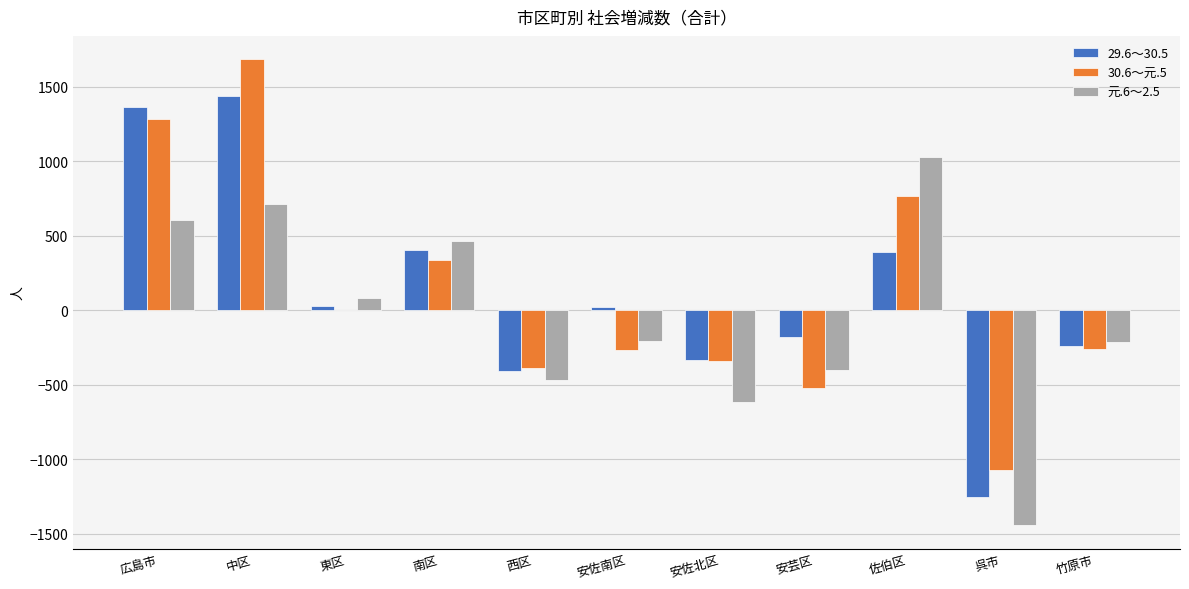

At which category is the sum across all series the highest?

中区